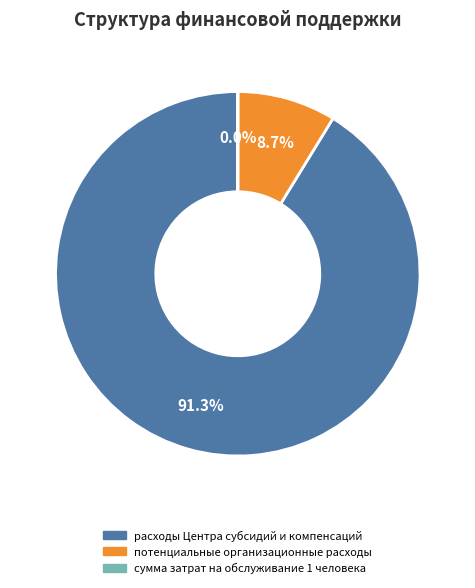

What is the largest slice in the pie chart?

расходы Центра субсидий и компенсаций